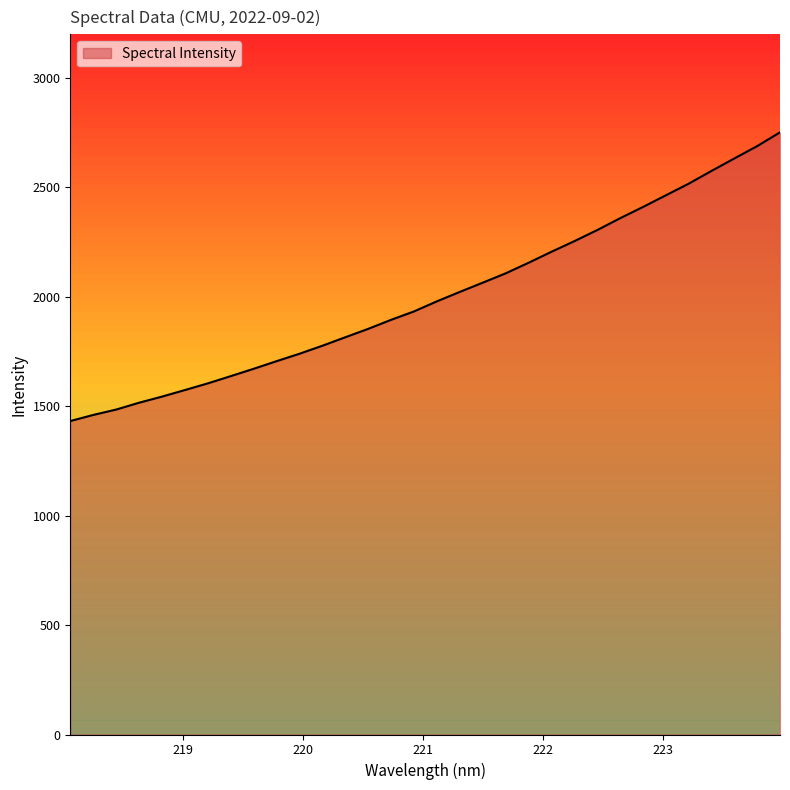

What is the greatest value displayed?

2752.1